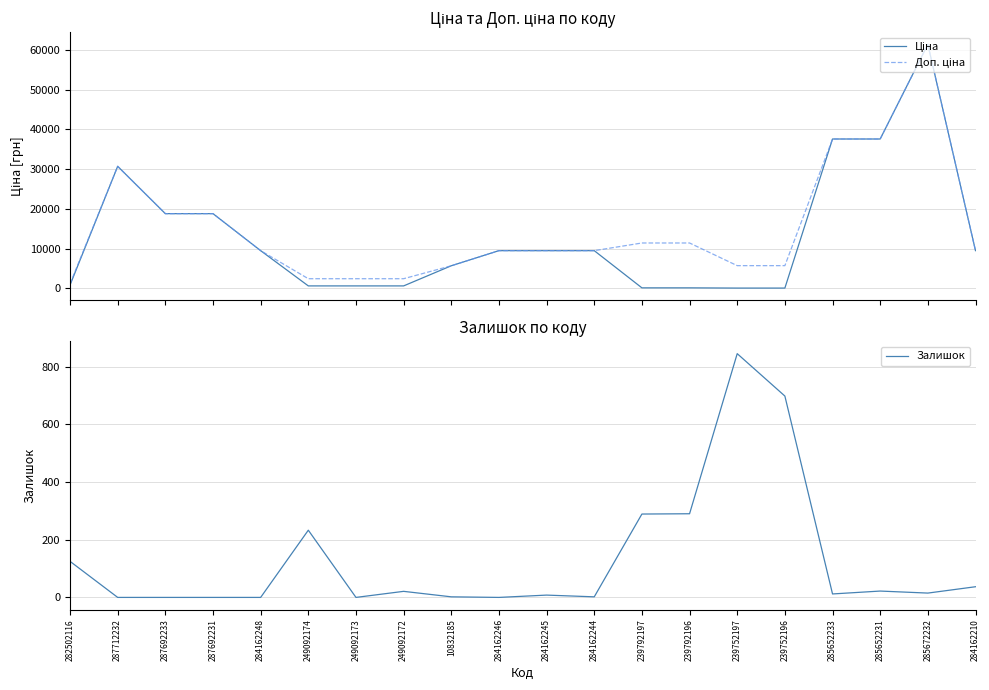

What is the difference between the Ціна values at 10832185 and 239752196?

5616.8